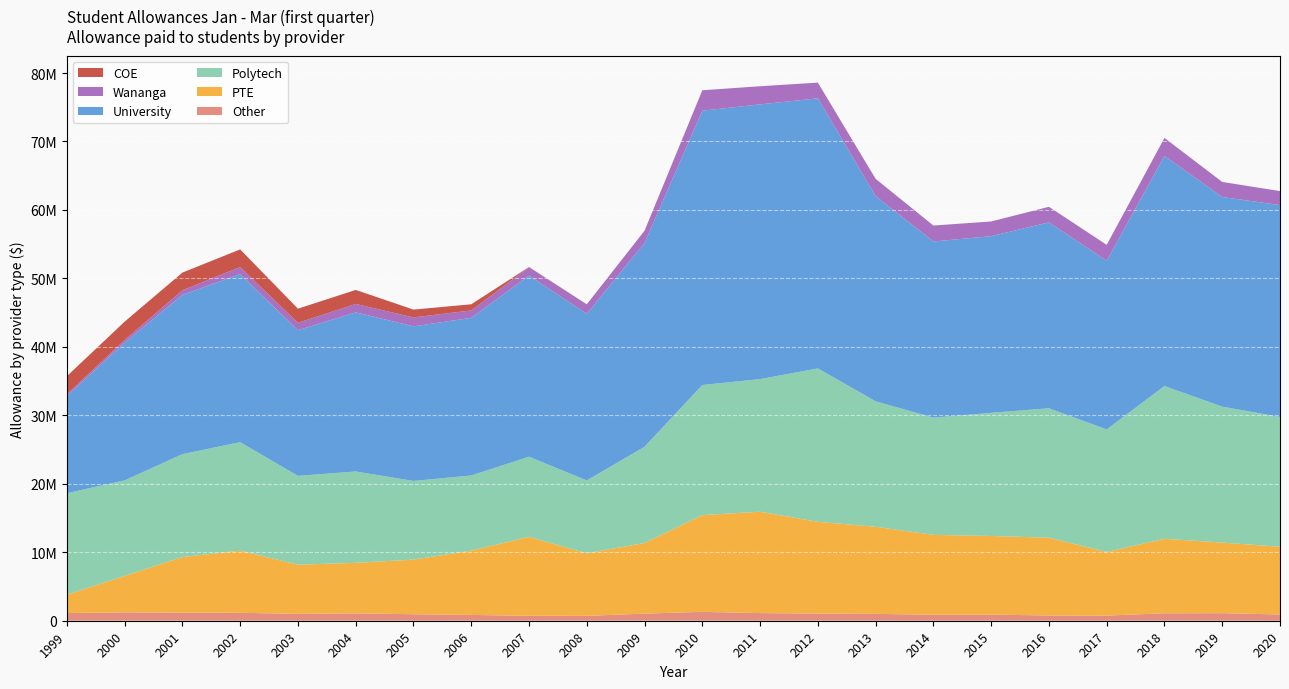

Reading left to right, list all the values displayed in this chart.

Other: 1999=1127448	2000=1219363	2001=1188771	2002=1158439	2003=1000073	2004=1072371	2005=952593	2006=844666	2007=721584	2008=709619	2009=1037399	2010=1294379	2011=1114935	2012=1040928	2013=999553	2014=873210	2015=899426	2016=760564	2017=750500	2018=1085011	2019=1100972	2020=912366
PTE: 1999=2672193	2000=5321673	2001=8115316	2002=9077973	2003=7187060	2004=7384780	2005=7972502	2006=9398203	2007=11527211	2008=9141686	2009=10313217	2010=14128217	2011=14808718	2012=13408075	2013=12725786	2014=11668414	2015=11478778	2016=11367994	2017=9293405	2018=10884814	2019=10317346	2020=9891059
Polytech: 1999=14820552	2000=13957374	2001=15023243	2002=15845083	2003=12970434	2004=13341651	2005=11488548	2006=10974846	2007=11705863	2008=10635443	2009=14061123	2010=19009848	2011=19369452	2012=22404138	2013=18323733	2014=17117590	2015=17988784	2016=18901969	2017=17898676	2018=22312780	2019=19850992	2020=18960363
University: 1999=14207231	2000=20133454	2001=23270793	2002=24551939	2003=21270387	2004=23240887	2005=22586033	2006=23023594	2007=26453002	2008=24344394	2009=29756088	2010=40068440	2011=40128673	2012=39454862	2013=29975789	2014=25735558	2015=25809151	2016=27157255	2017=24641168	2018=33612047	2019=30623952	2020=30943482
Wananga: 1999=257089	2000=370231	2001=673610	2002=1025473	2003=1089168	2004=1231209	2005=1302575	2006=1085538	2007=1236420	2008=1377800	2009=1800406	2010=2980015	2011=2647942	2012=2291484	2013=2518465	2014=2329781	2015=2141242	2016=2273712	2017=2319299	2018=2626718	2019=2196272	2020=2048325
COE: 1999=2628532	2000=2684579	2001=2579518	2002=2579764	2003=2062053	2004=2047109	2005=1142958	2006=894325	2007=22014	2008=9959	2009=0	2010=0	2011=0	2012=0	2013=0	2014=0	2015=0	2016=0	2017=0	2018=0	2019=0	2020=0